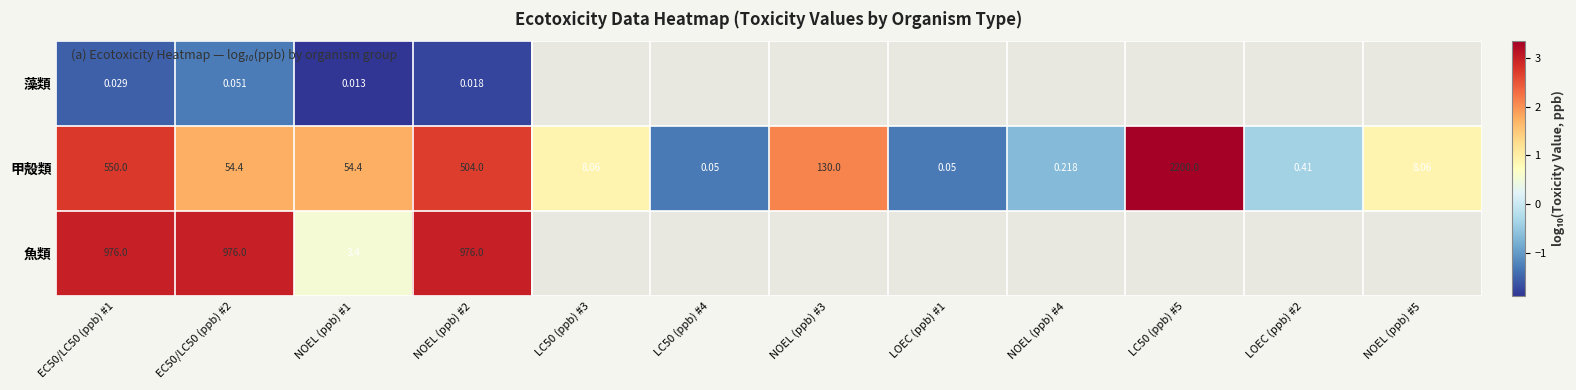

Between EC50/LC50 (ppb) #1 and NOEL (ppb) #1, which series saw the biggest shift?

魚類